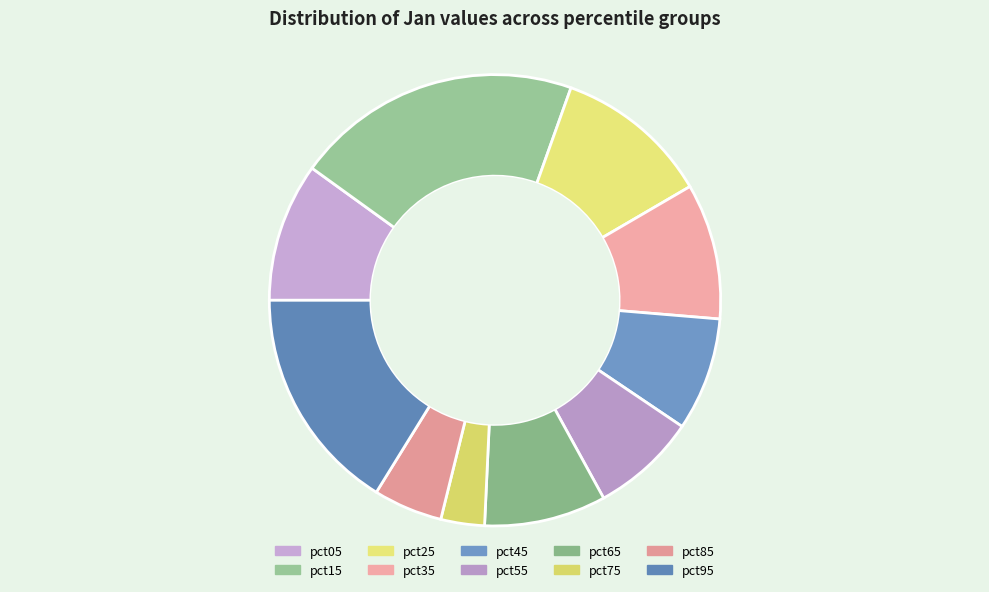

How many segments does this pie chart have?

10